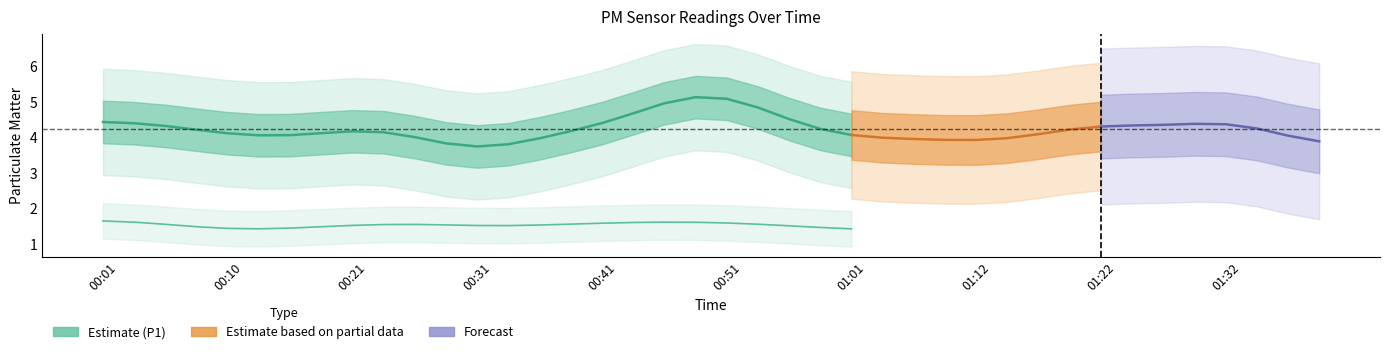

Where is P1 nearest to the value 4?

00:13